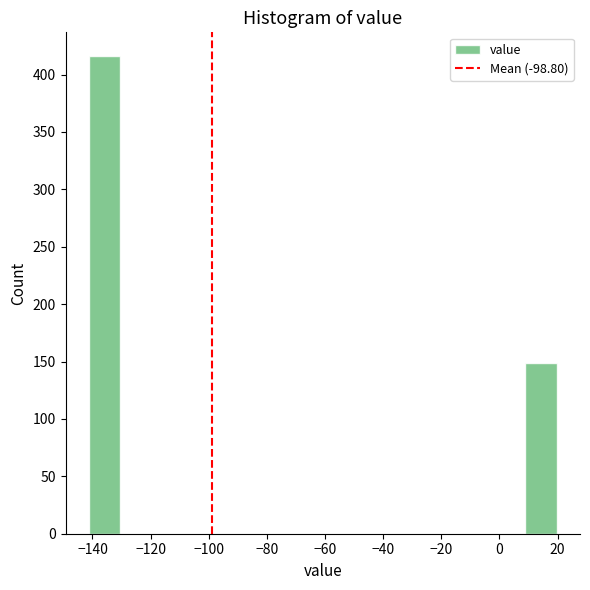

Over which range of the x-axis is the bar tallest?

-142 to -130